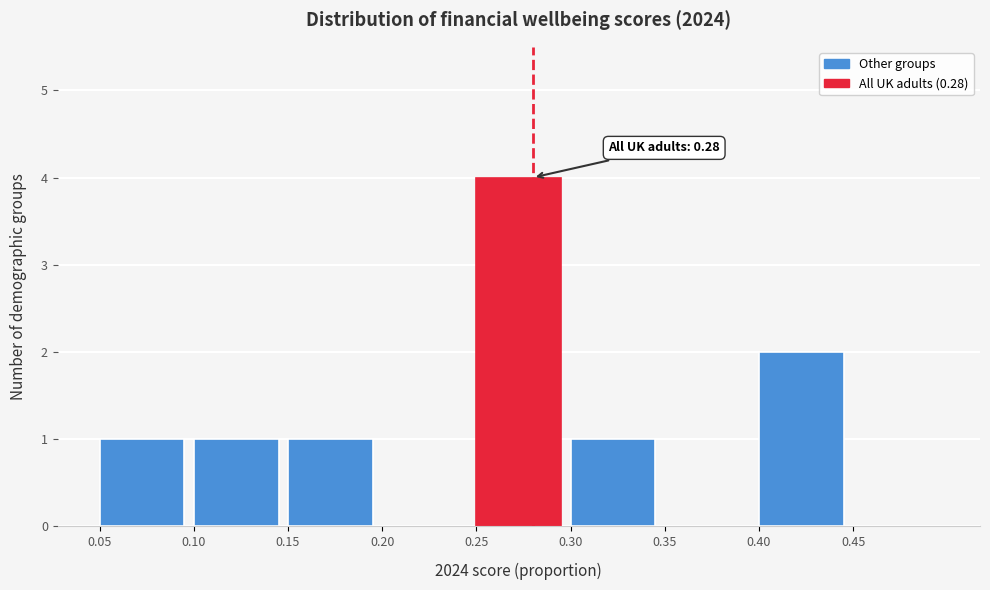

Over which range of the x-axis is the bar tallest?

0.25 to 0.30